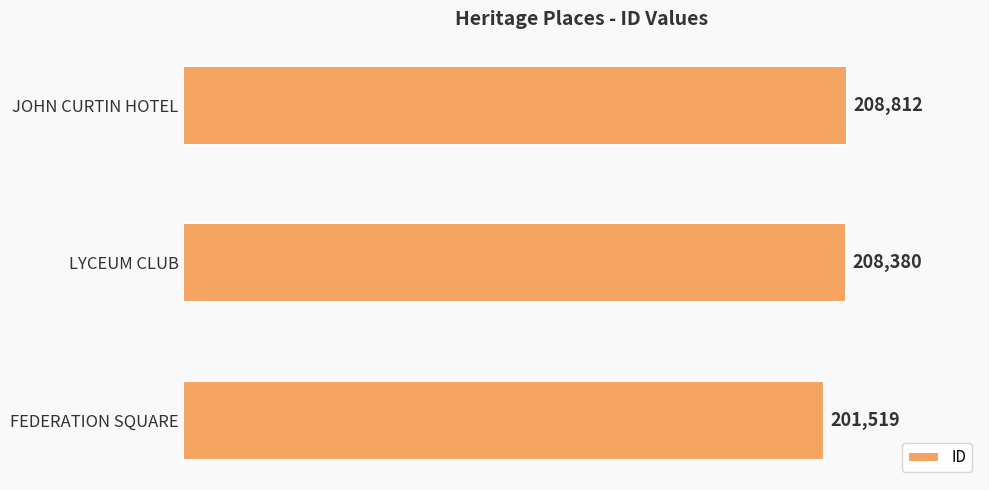

Approximately how many times larger is the value at FEDERATION SQUARE compared to LYCEUM CLUB?

1.0